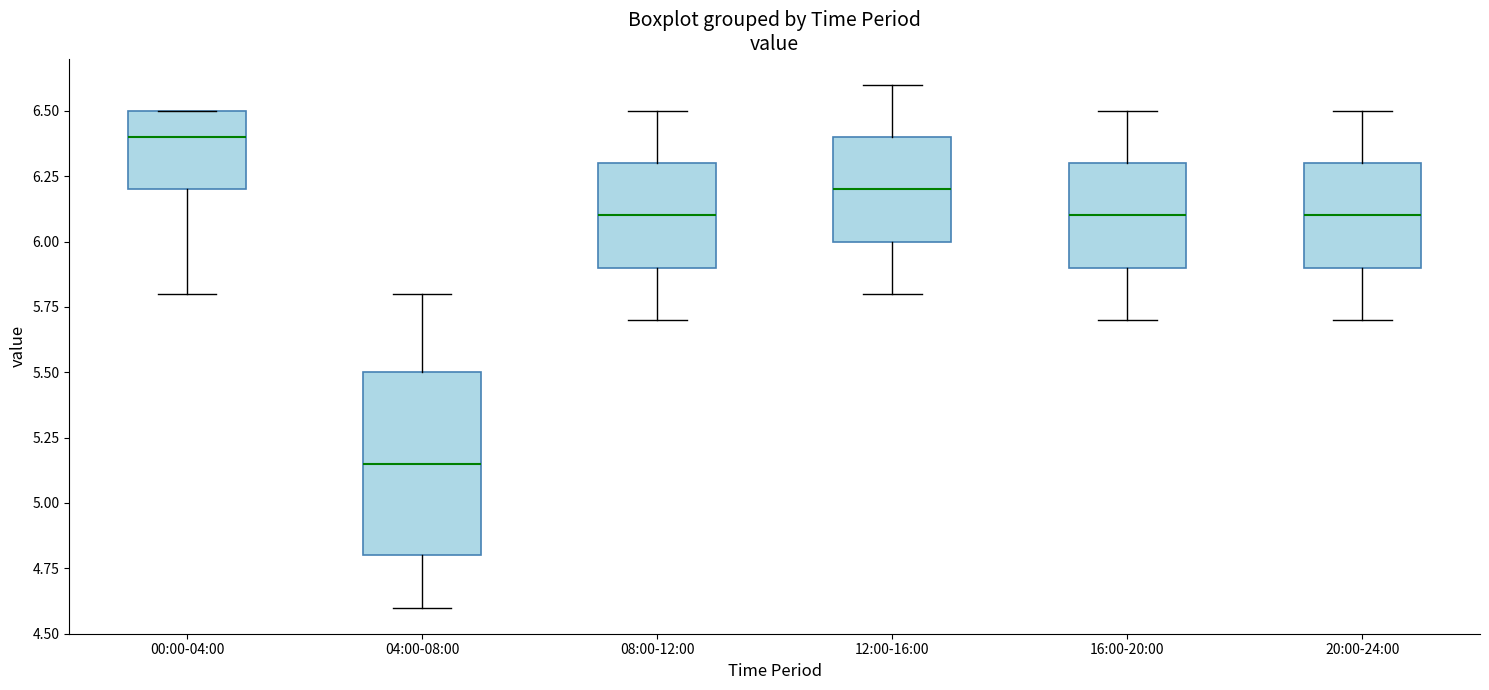

Which box has the highest median line?

00:00-04:00